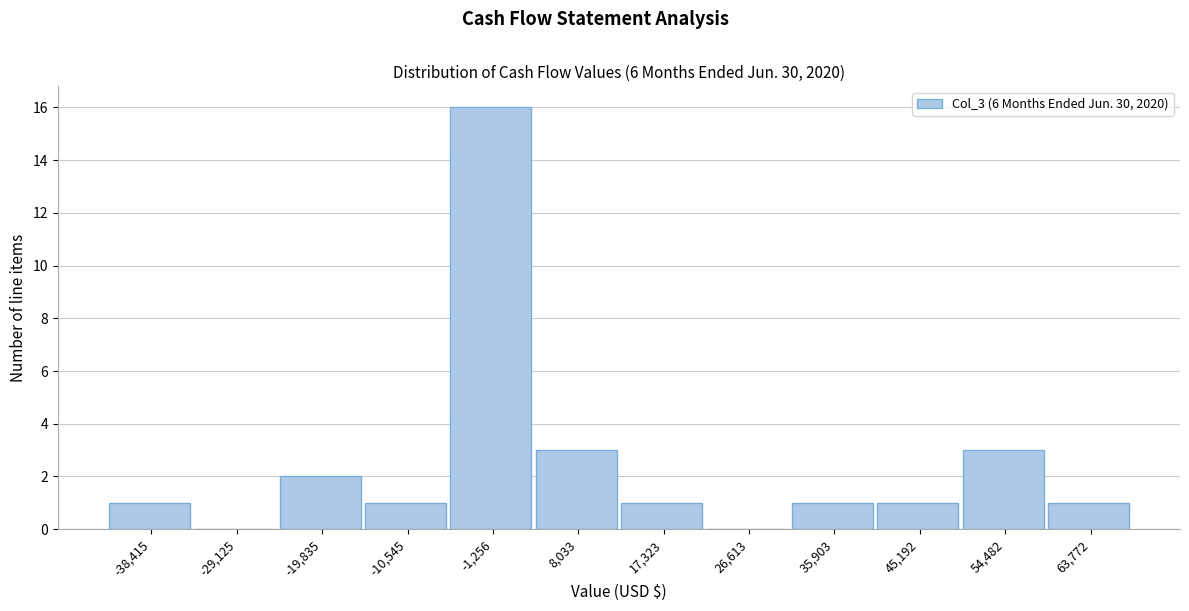

Reading left to right, what are all the values shown in this chart?

-38,415=1	-29,125=0	-19,835=2	-10,545=1	-1,256=16	8,033=3	17,323=1	26,613=0	35,903=1	45,192=1	54,482=3	63,772=1